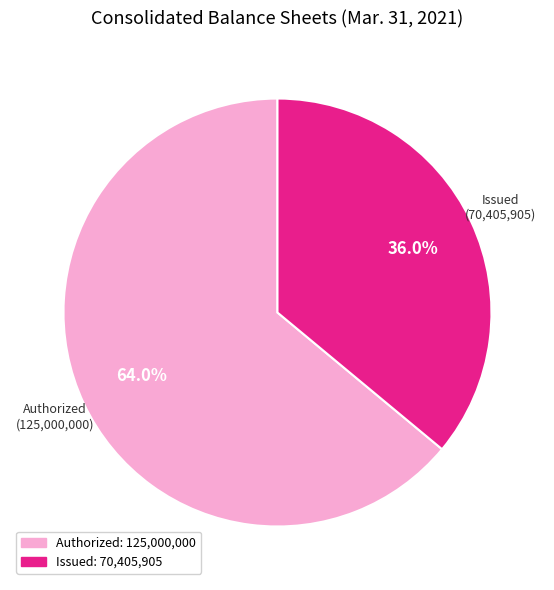

Is there a majority slice in this chart?

Yes